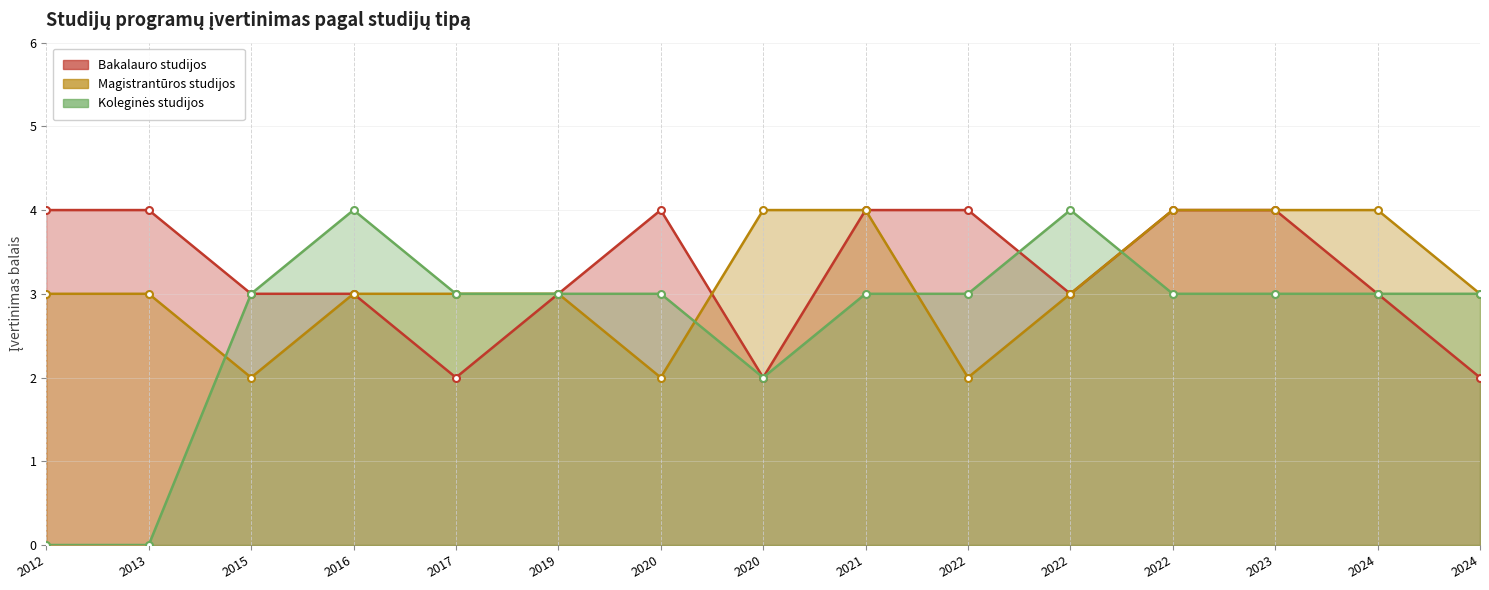

How many values in the Magistrantūros studijos series are below 3?

3